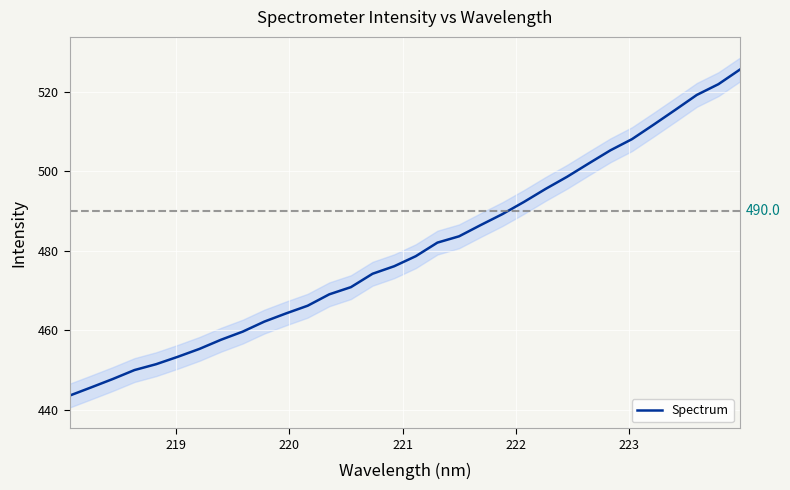

What is the minimum value for Spectrum?

443.6